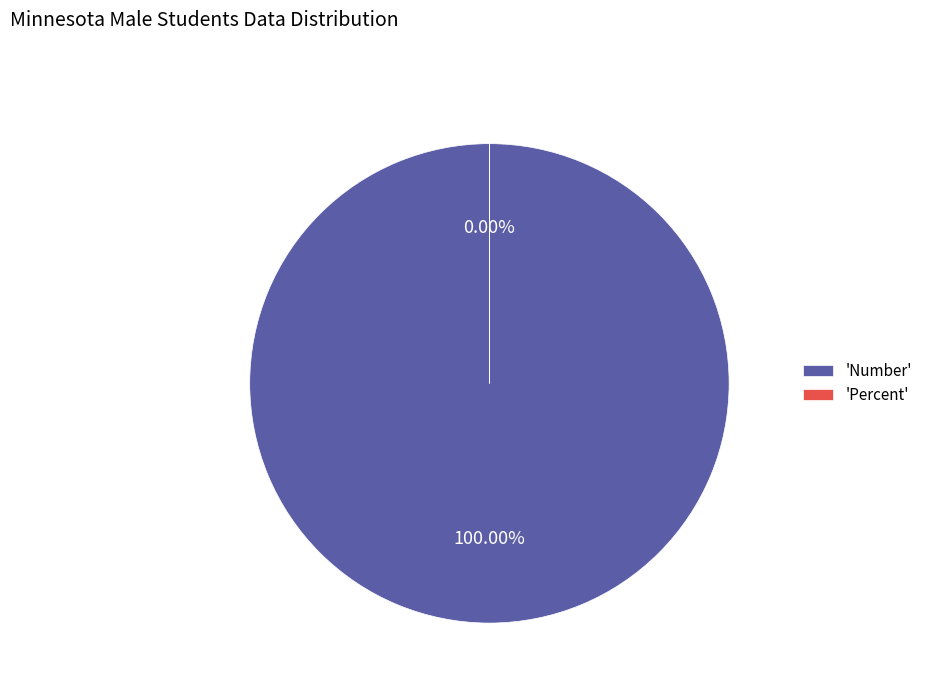

To the nearest percent, what is the difference between the largest and smallest slice percentages?

100%